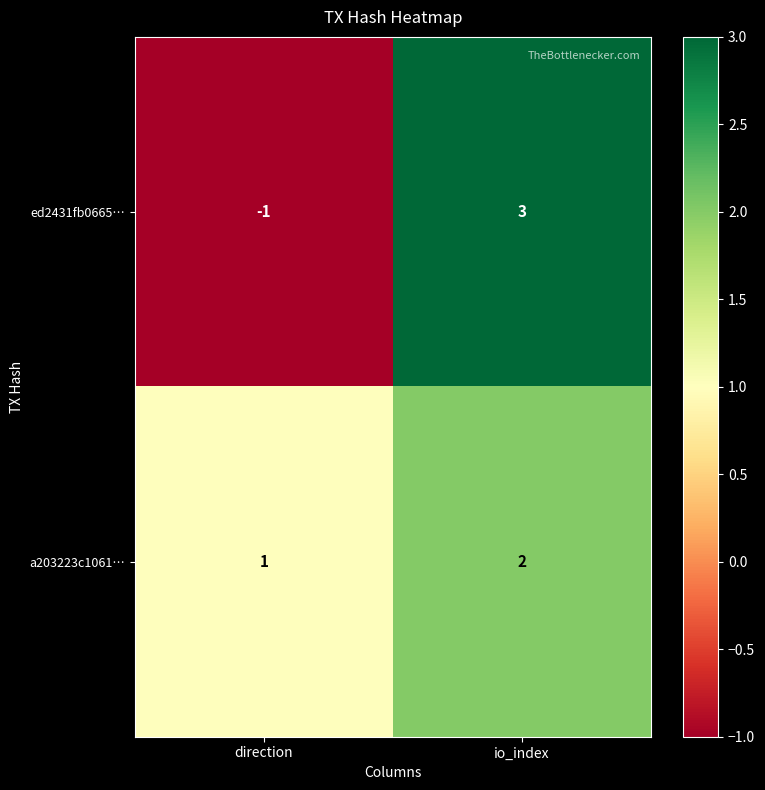

Is the value of a203223c1061… at direction greater than the value of ed2431fb0665… at direction?

Yes